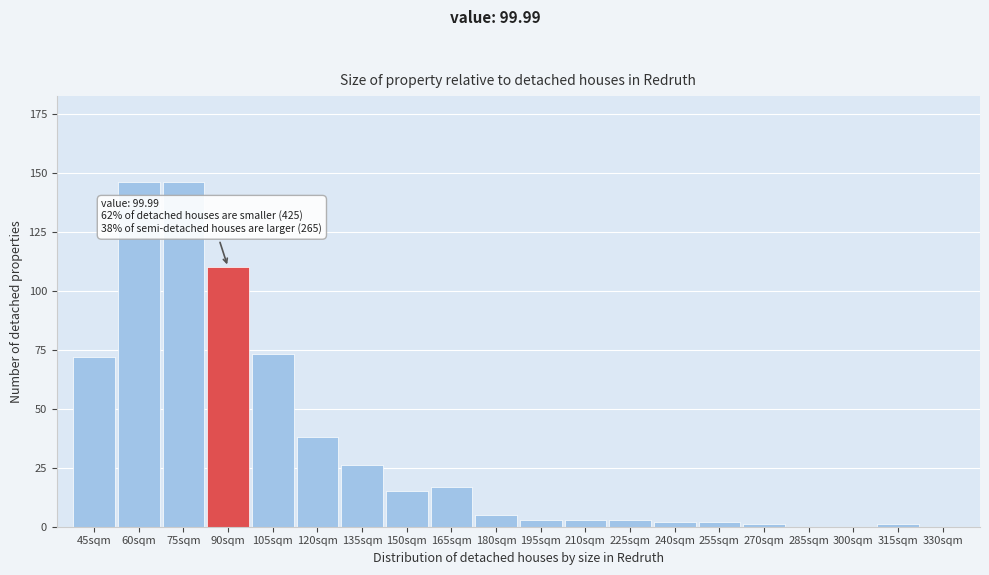

Reading left to right, transcribe all the data shown in this chart.

45sqm=72	60sqm=146	75sqm=146	90sqm=110	105sqm=73	120sqm=38	135sqm=26	150sqm=15	165sqm=17	180sqm=5	195sqm=3	210sqm=3	225sqm=3	240sqm=2	255sqm=2	270sqm=1	285sqm=0	300sqm=0	315sqm=1	330sqm=0